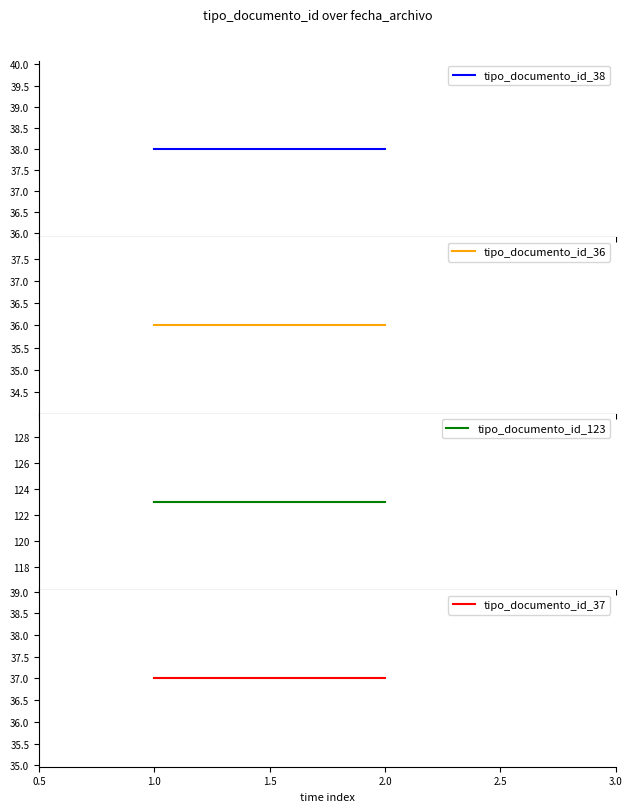

At 2.0, list the series in order from largest to smallest.

tipo_documento_id_123, tipo_documento_id_38, tipo_documento_id_37, tipo_documento_id_36